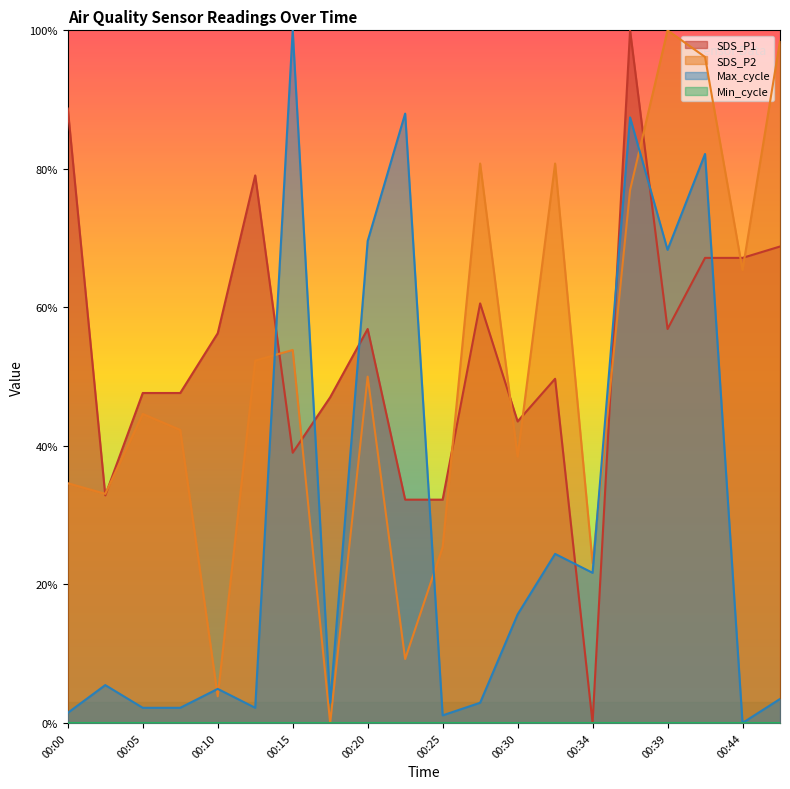

Which category has the highest value in the Max_cycle series?

00:15